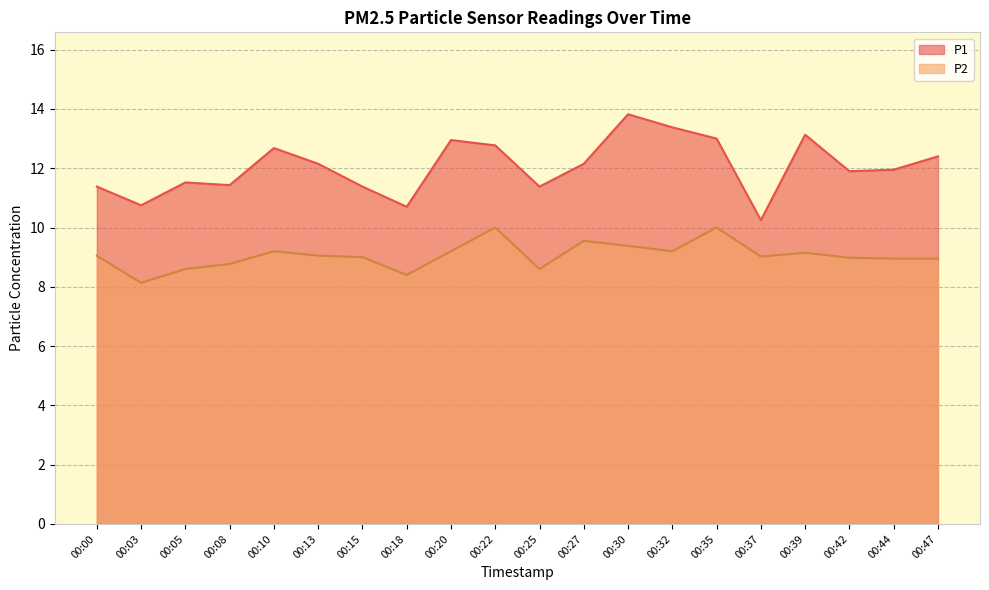

At which category does P1 reach its first local peak?

00:05